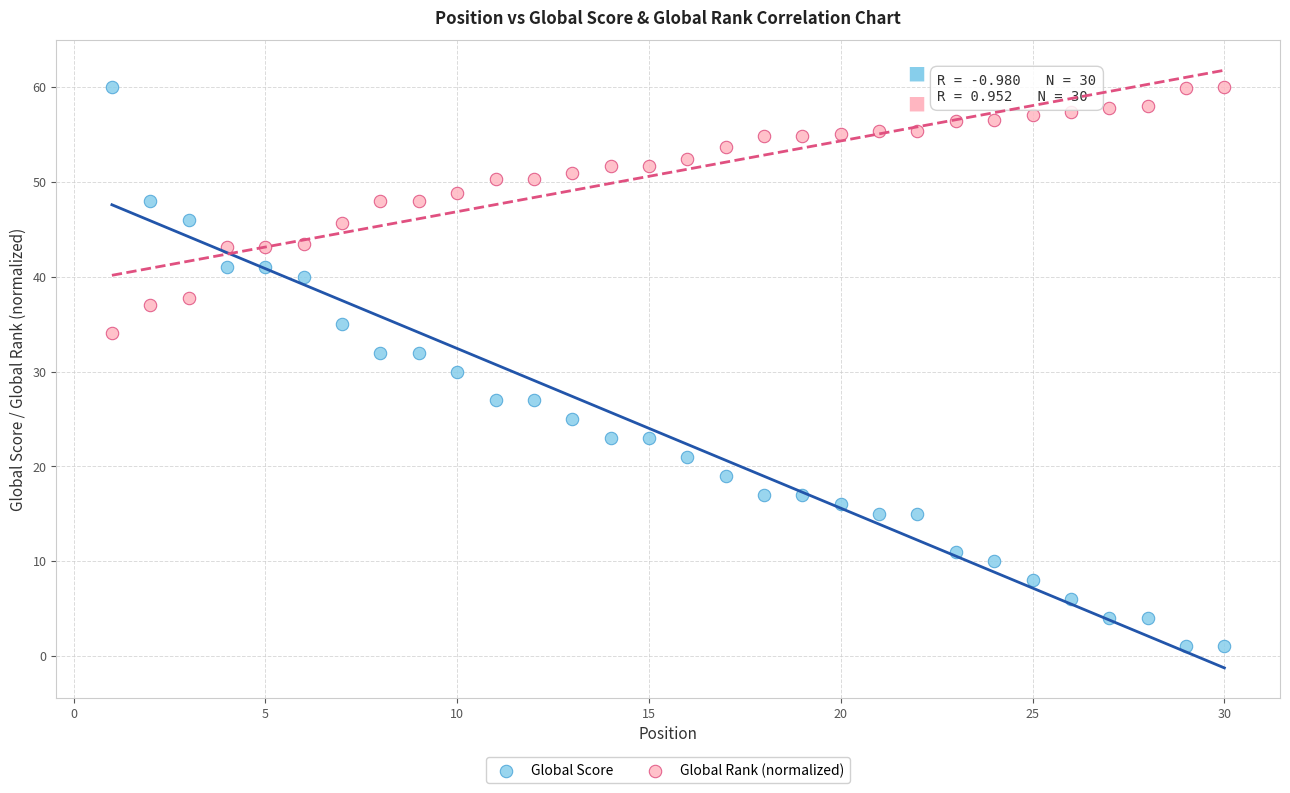

What is the X range (max minus min) for the scatter plot?

29.0